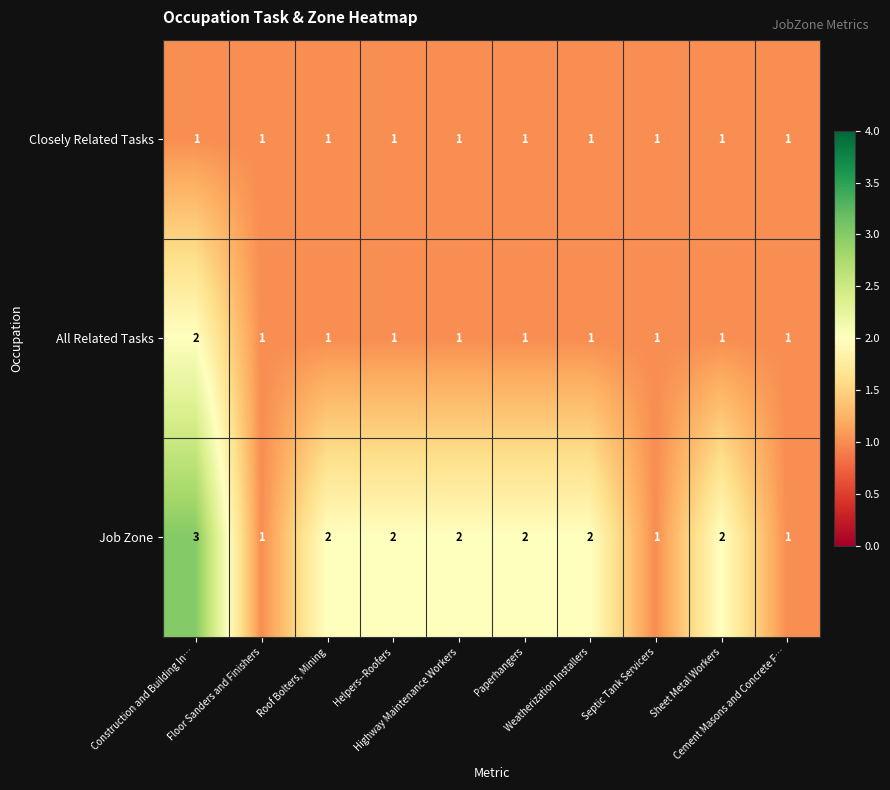

Which series has the largest total across all categories?

Job Zone